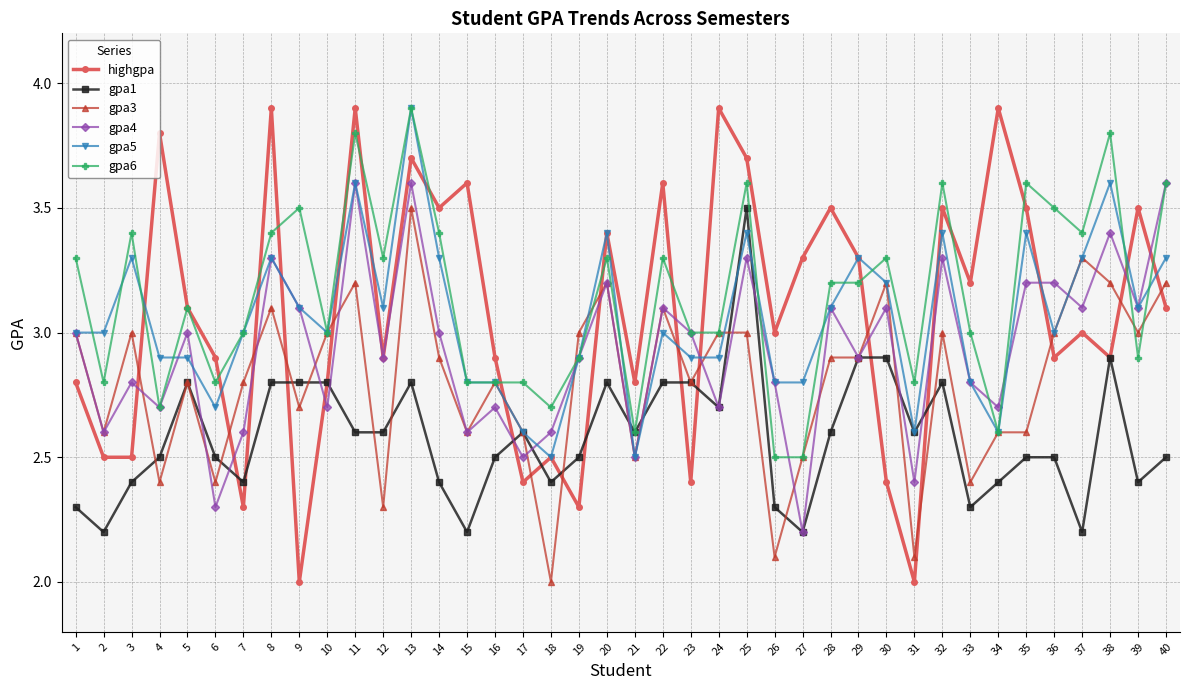

The value of gpa4 at 23 is 3.0. True or false?

True